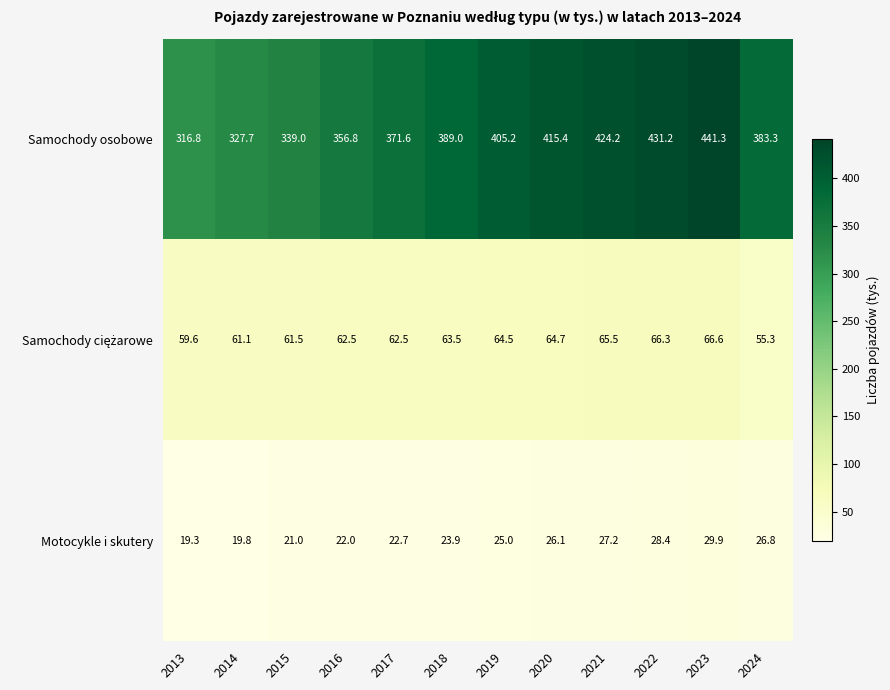

Which series has the widest spread of values?

Samochody osobowe